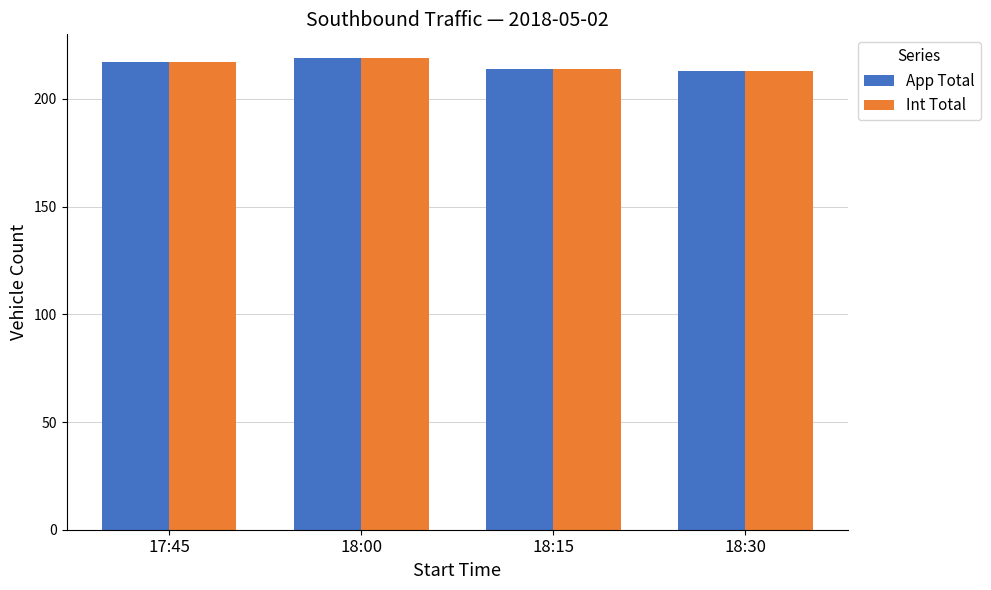

What is the difference between the maximum and minimum values in the Int Total series?

6